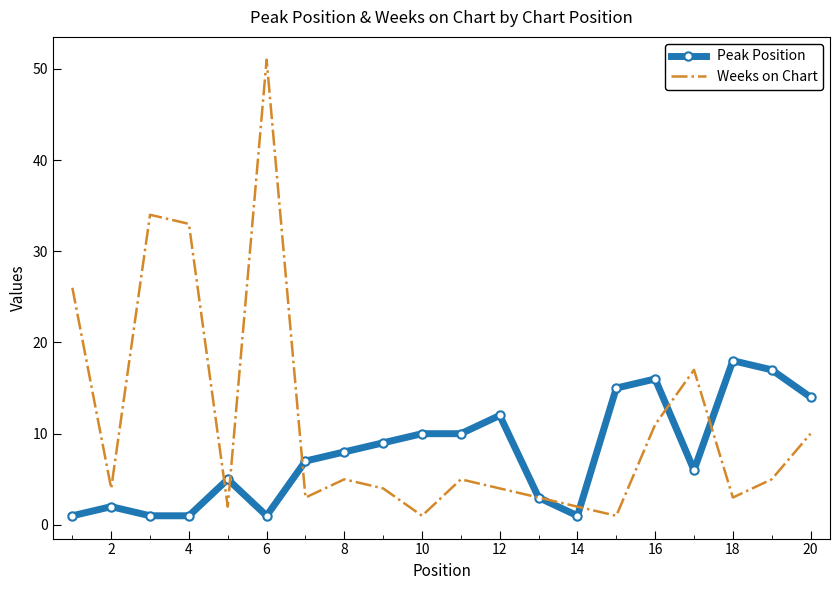

Reading right to left, list all the values displayed in this chart.

Peak Position: 14	17	18	6	16	15	1	3	12	10	10	9	8	7	1	5	1	1	2	1
Weeks on Chart: 10	5	3	17	11	1	2	3	4	5	1	4	5	3	51	2	33	34	4	26